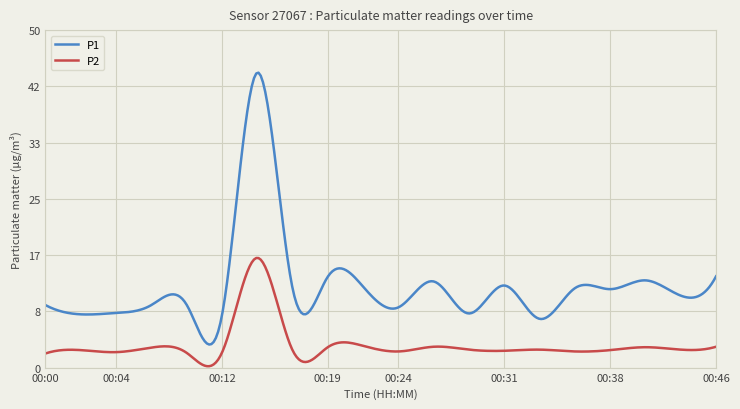

What is the maximum value for P1?

43.7